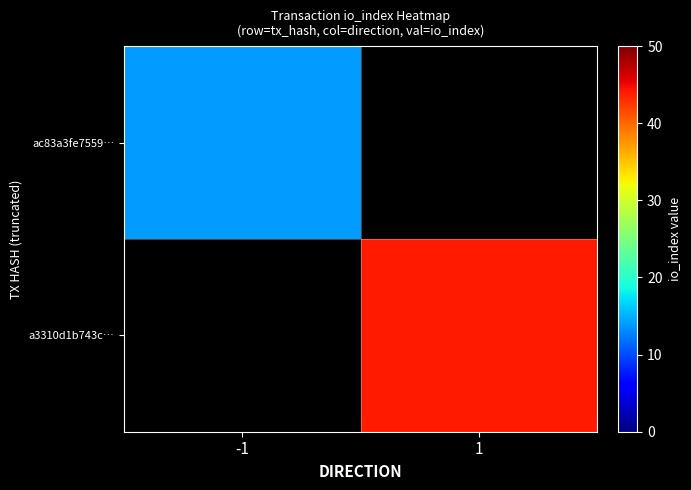

Which category has the lowest value in the ac83a3fe7559… series?

-1